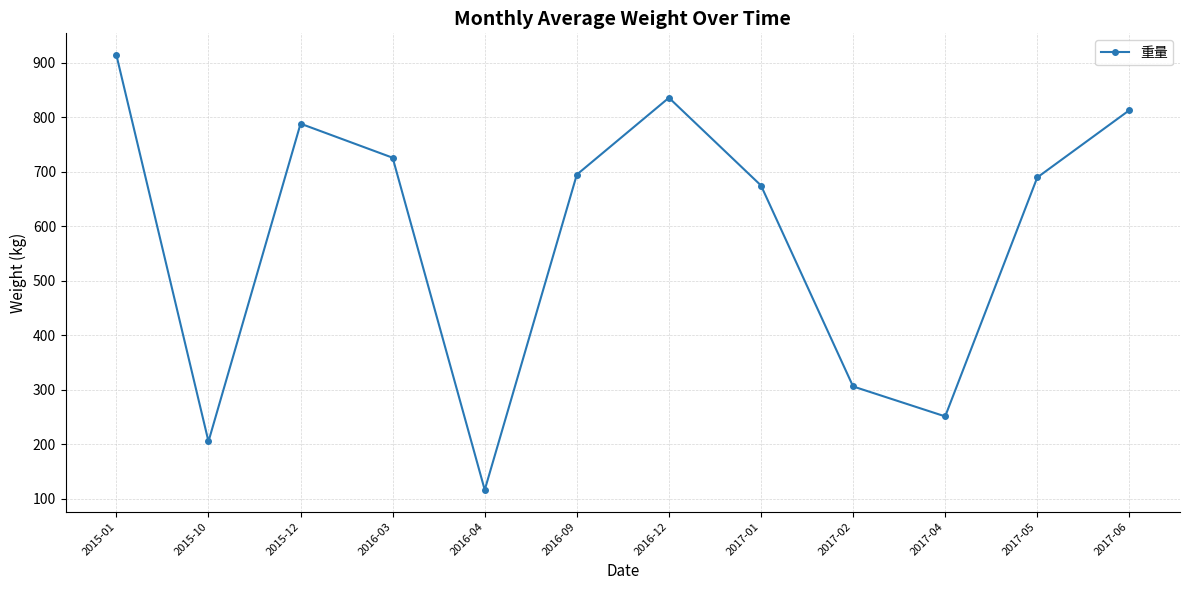

What is the difference between the maximum and second lowest values?

709.5